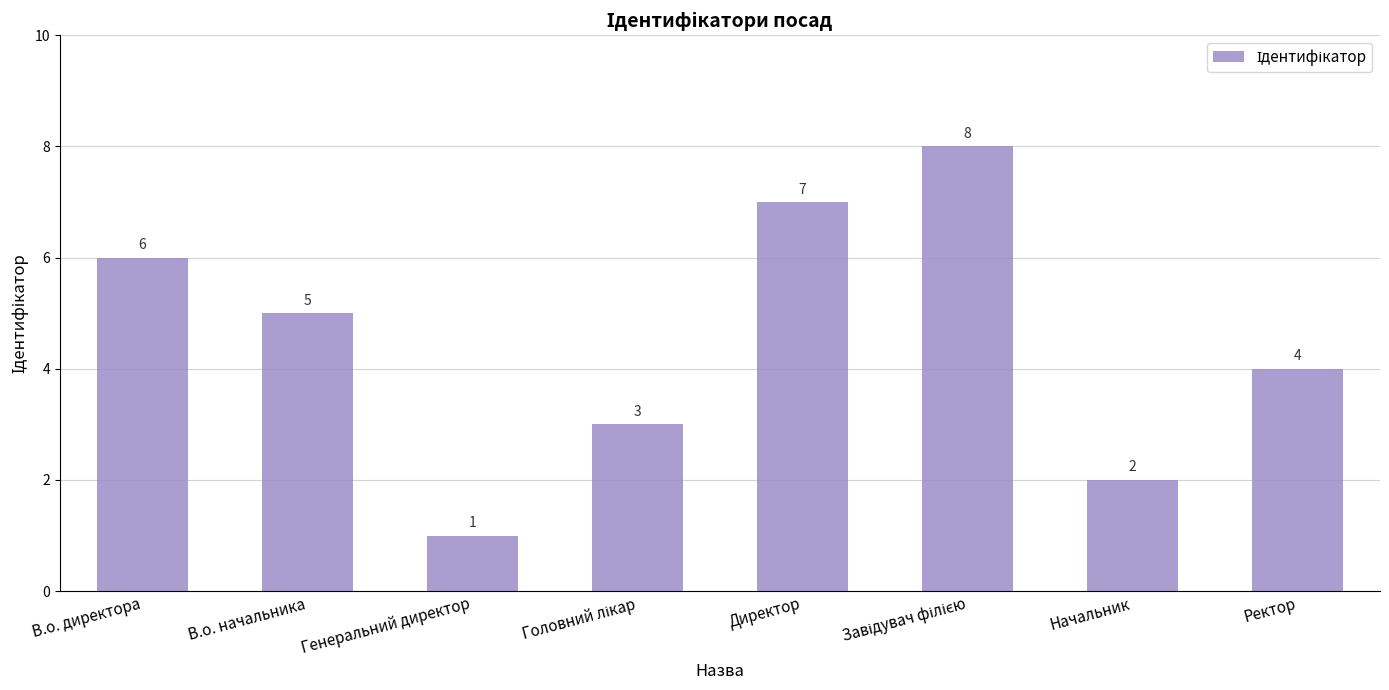

What is the sum of the values at В.о. директора and Начальник?

8